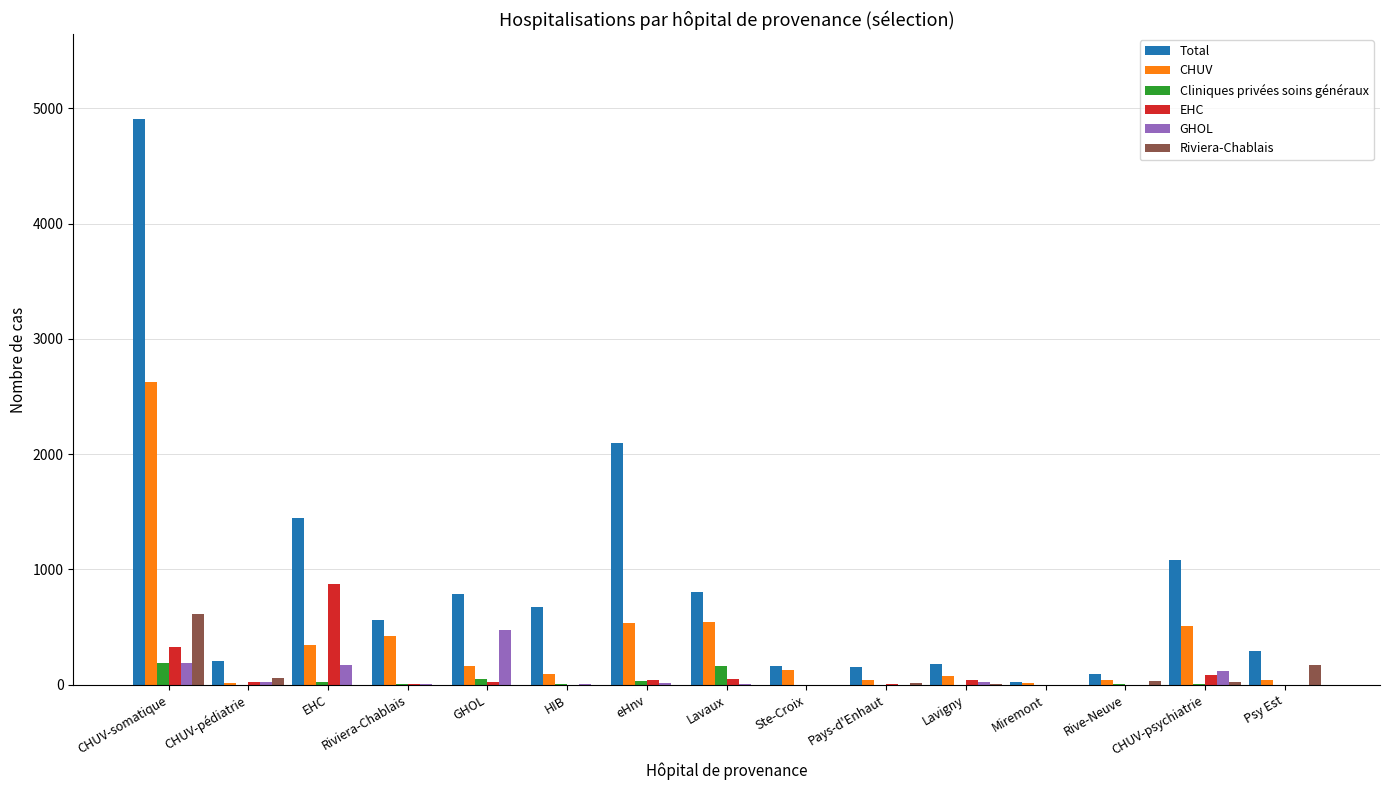

What are all the series names shown in the legend?

Total, CHUV, Cliniques privées soins généraux, EHC, GHOL, Riviera-Chablais